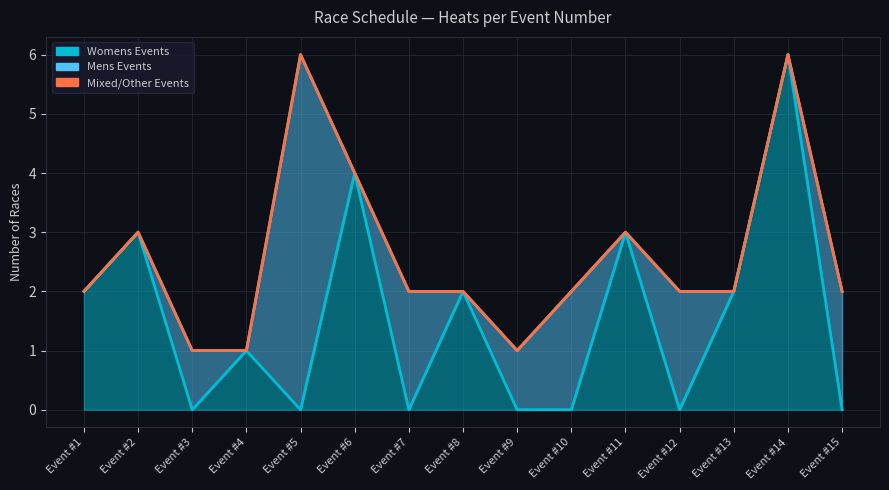

Which series has the widest spread of values?

Womens Events